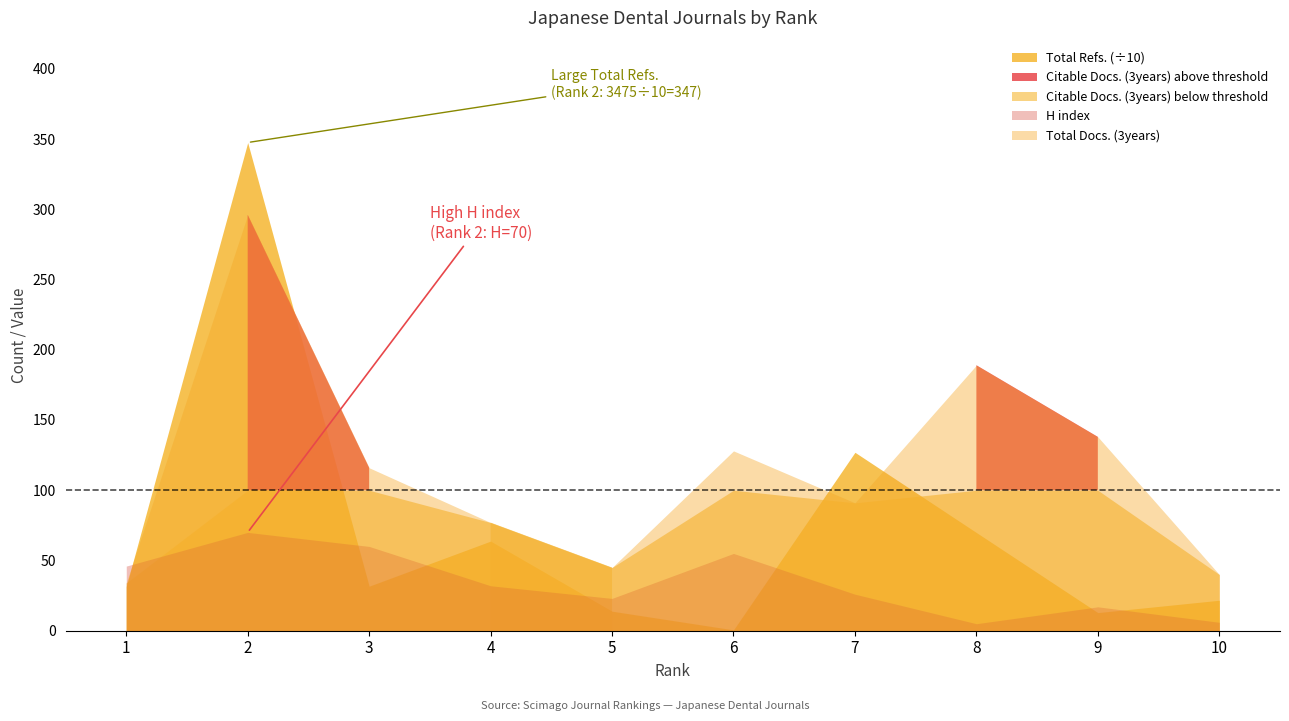

In Citable Docs. (3years), how many points are higher than both neighbors (excluding endpoints)?

3